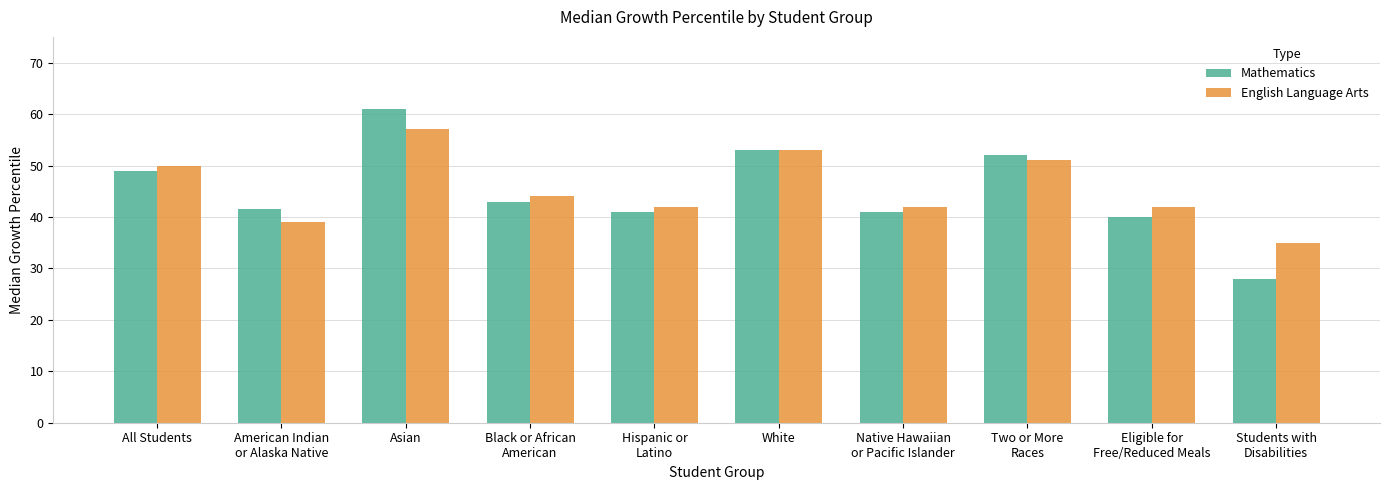

True or false: English Language Arts has a value of 61.4 at Students with
Disabilities.

False